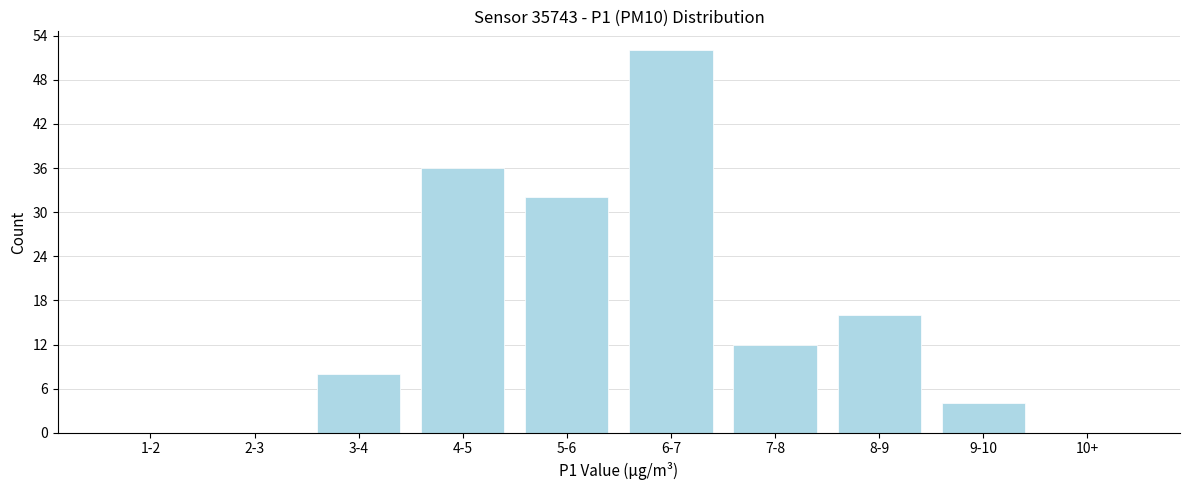

Reading left to right, extract all data points from this chart.

1-2=0	2-3=0	3-4=8	4-5=36	5-6=32	6-7=52	7-8=12	8-9=16	9-10=4	10+=0